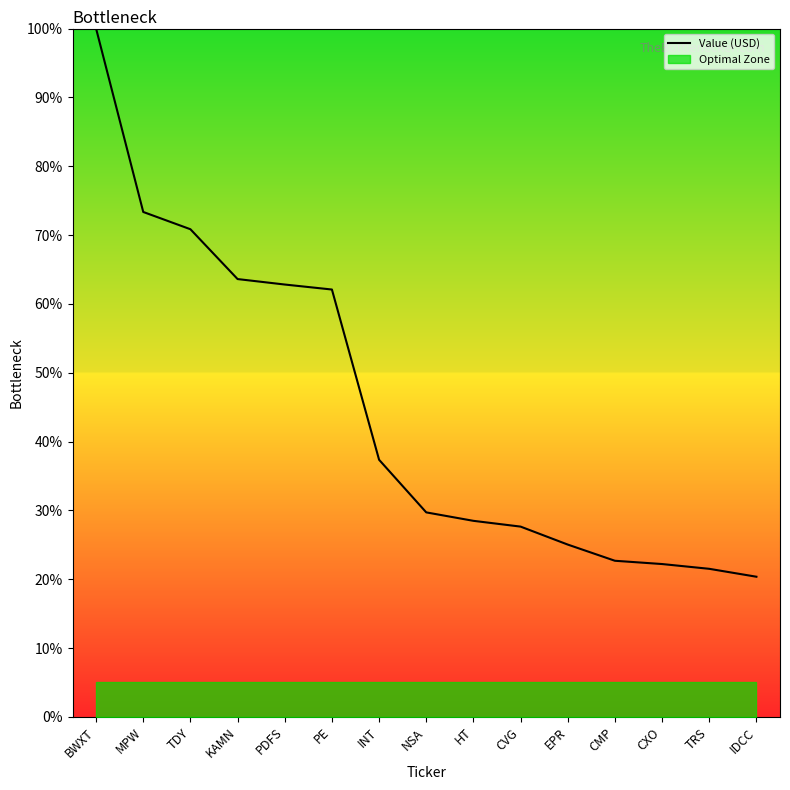

What is the label of the 11th point from the right?

PDFS